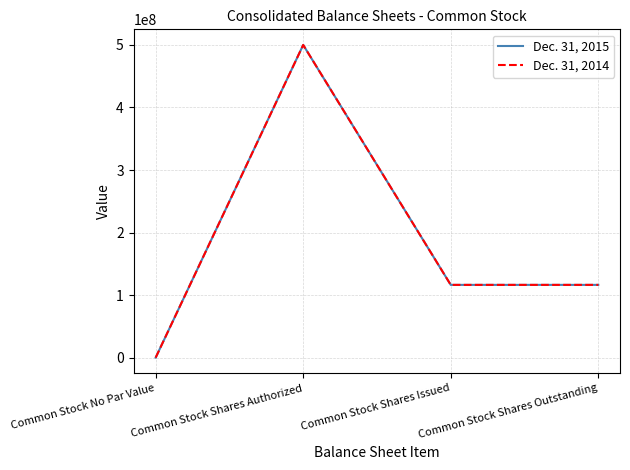

Which series has the largest total across all categories?

Dec. 31, 2015